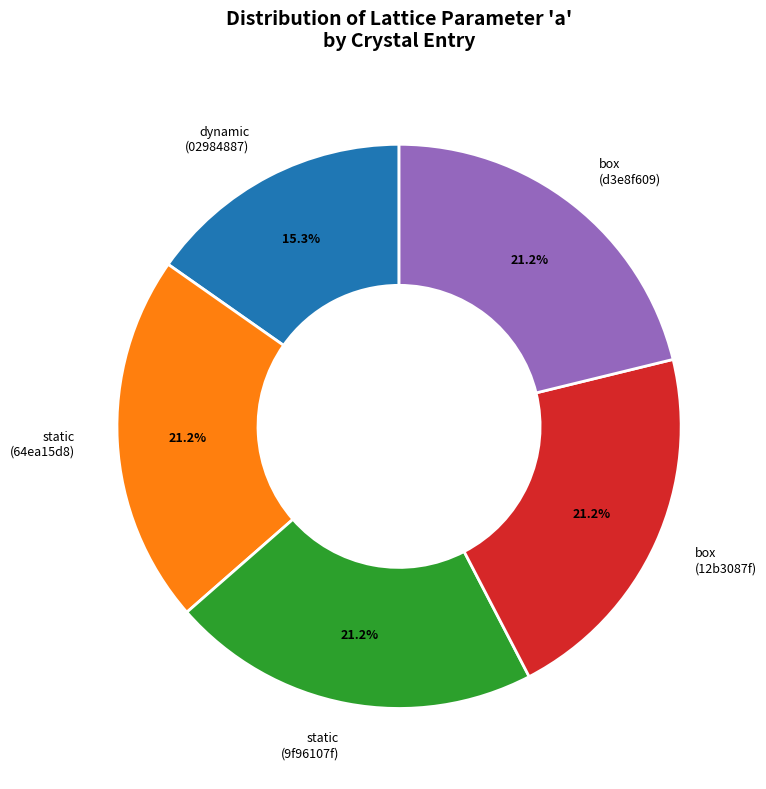

Do static (64ea15d8) and static (9f96107f) together represent more than half of the pie?

No